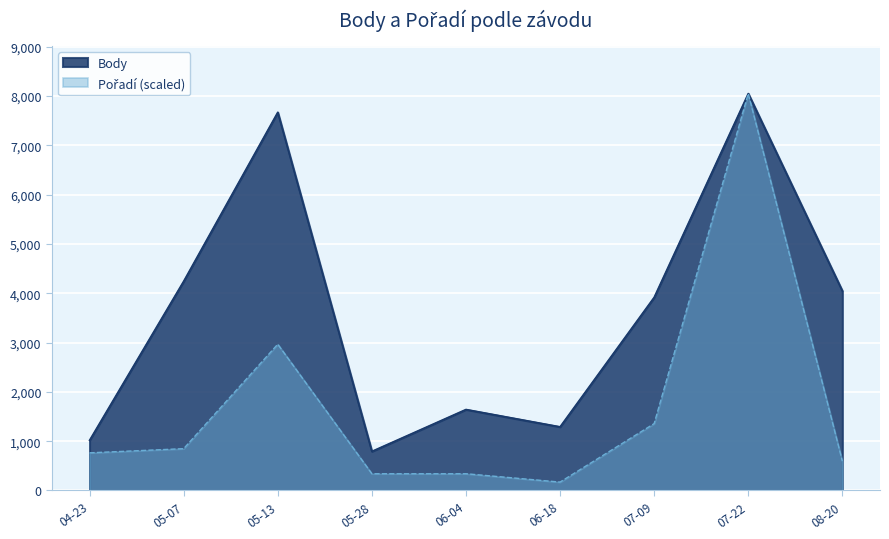

Does the chart display data point markers on the line(s)?

No